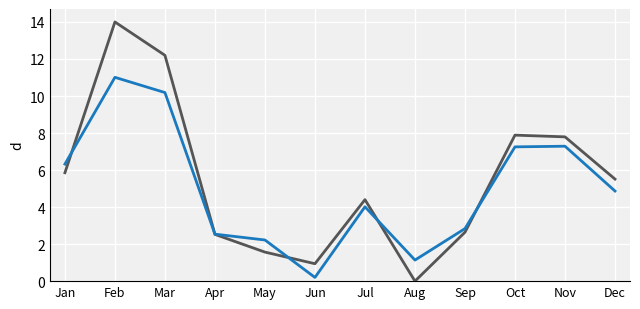

What is the greatest value displayed?

14.0